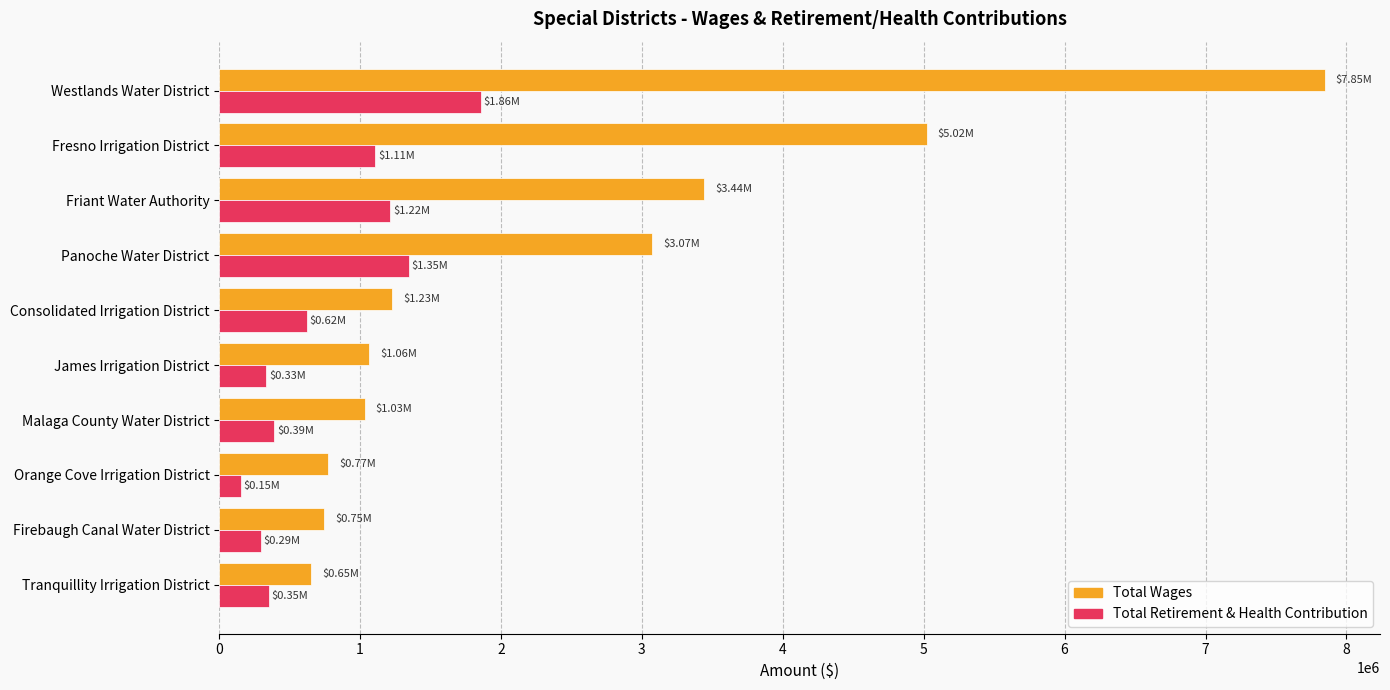

What is the sum of all Total Wages values?

24876901